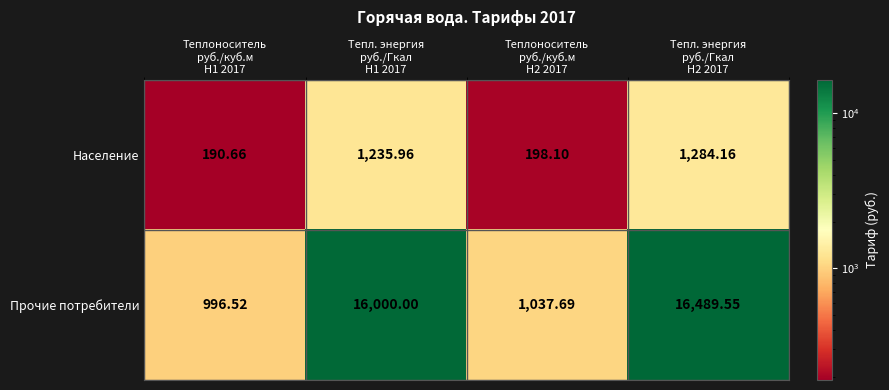

Which series has the widest spread of values?

Прочие потребители